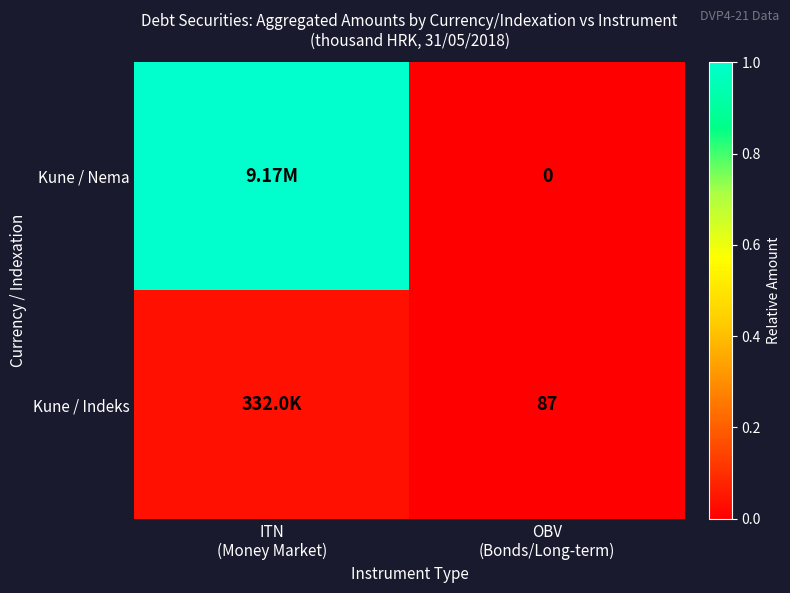

Which series has the widest spread of values?

Kune / Nema